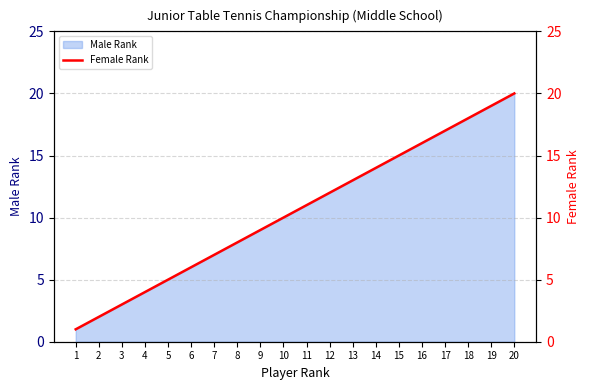

Reading right to left, transcribe all the data shown in this chart.

20=20	19=19	18=18	17=17	16=16	15=15	14=14	13=13	12=12	11=11	10=10	9=9	8=8	7=7	6=6	5=5	4=4	3=3	2=2	1=1